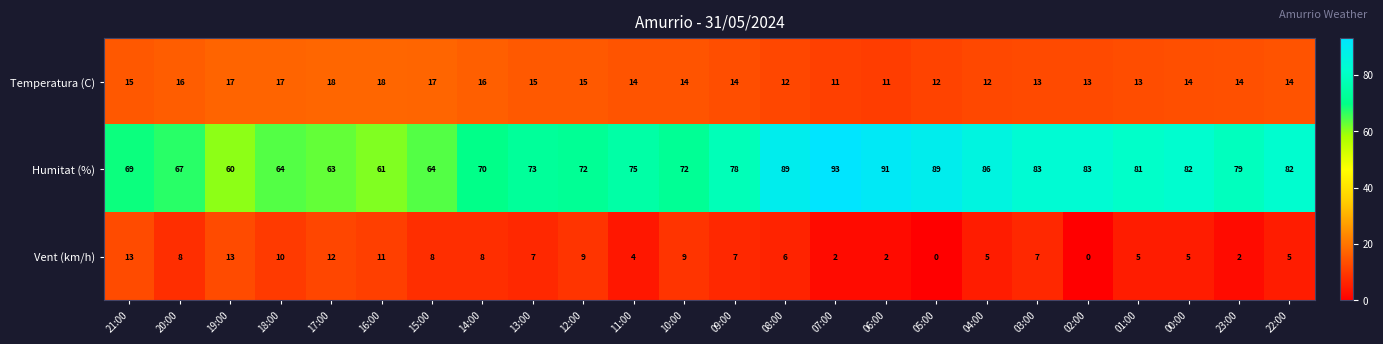

Between 21:00 and 07:00, which series saw the biggest shift?

Humitat (%)